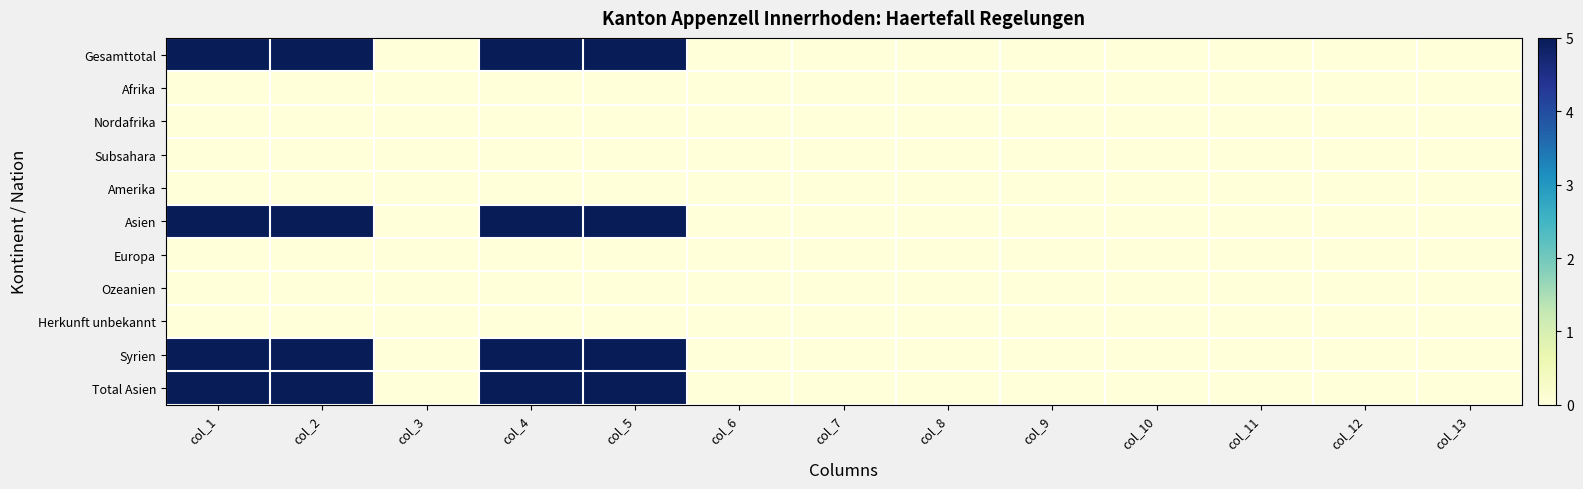

At col_2, list the series in order from largest to smallest.

Gesamttotal, Asien, Syrien, Total Asien, Afrika, Nordafrika, Subsahara, Amerika, Europa, Ozeanien, Herkunft unbekannt